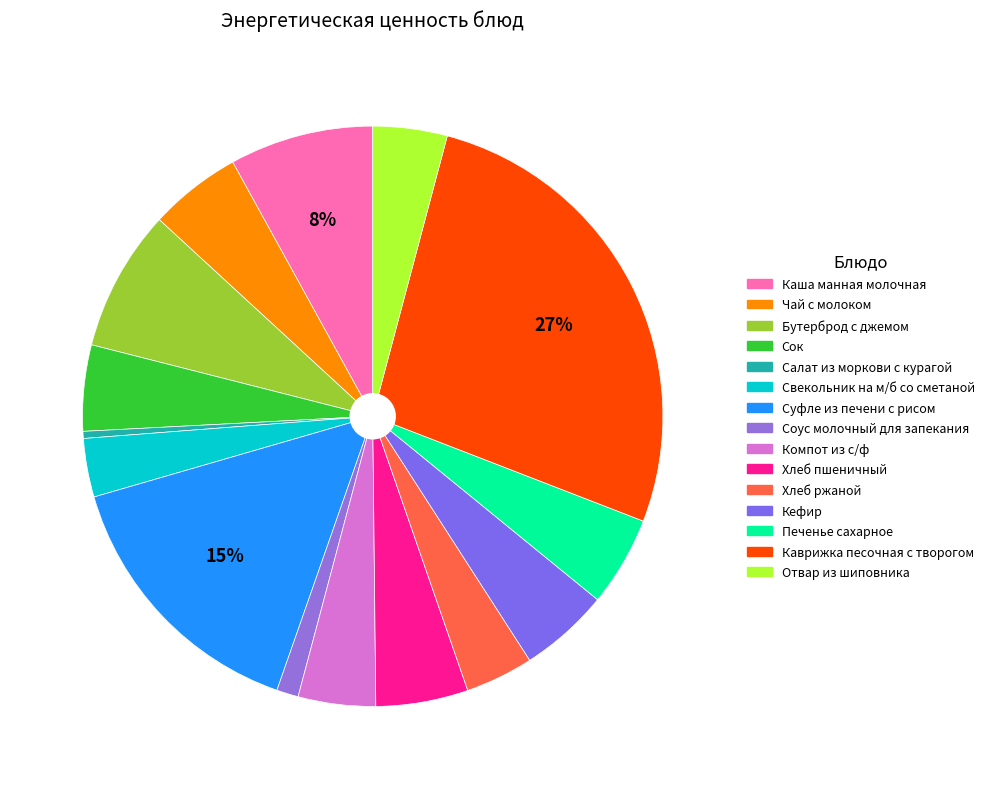

How many slices are in this pie chart?

15